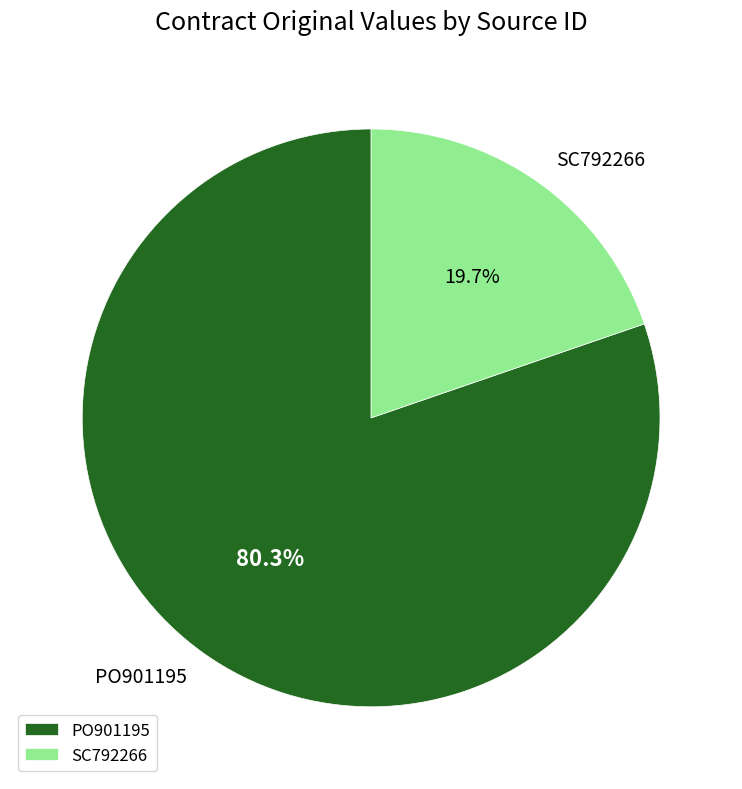

Does SC792266 represent more than half of the total?

No